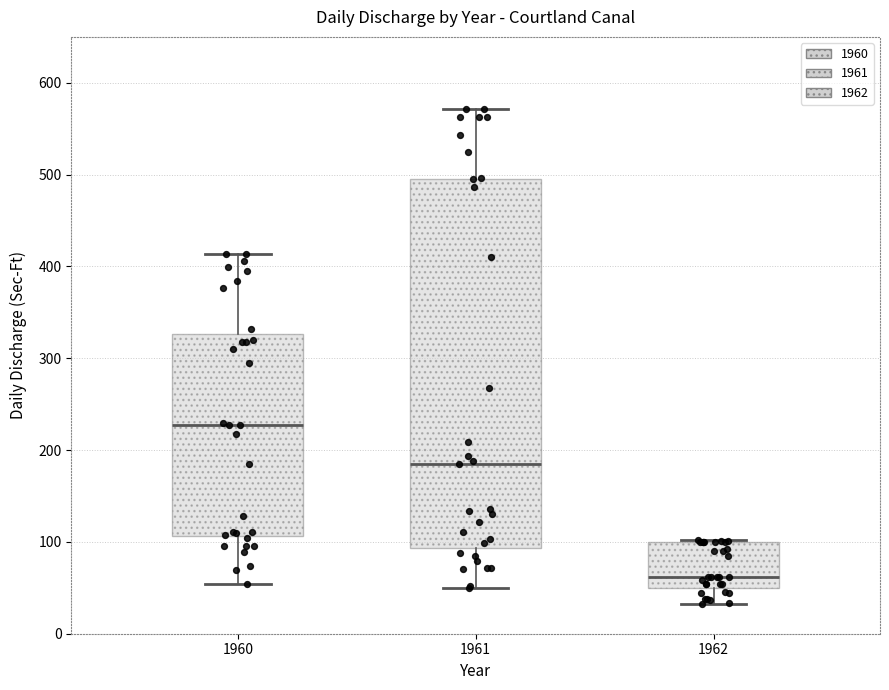

Where is the upper edge of the box at x = 1961 on the y-axis? The values are not printed on the chart, so give them approximately, as read against the axis.

500